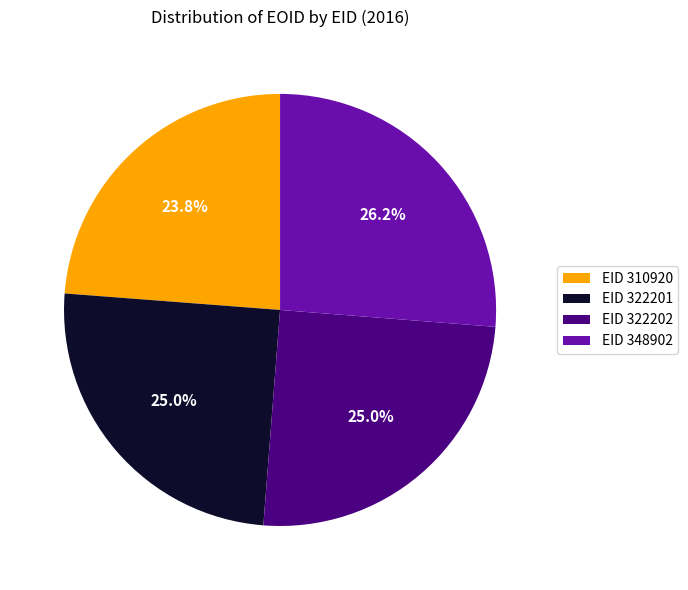

Which slice is the smallest?

EID 310920